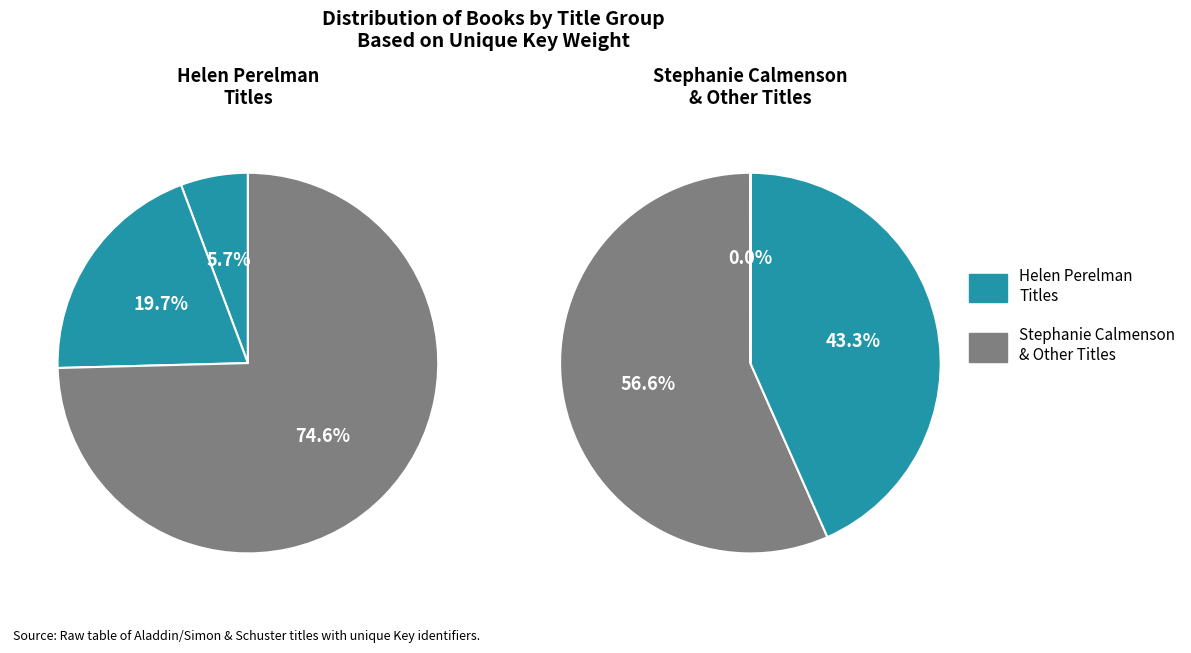

How many segments does this pie chart have?

6